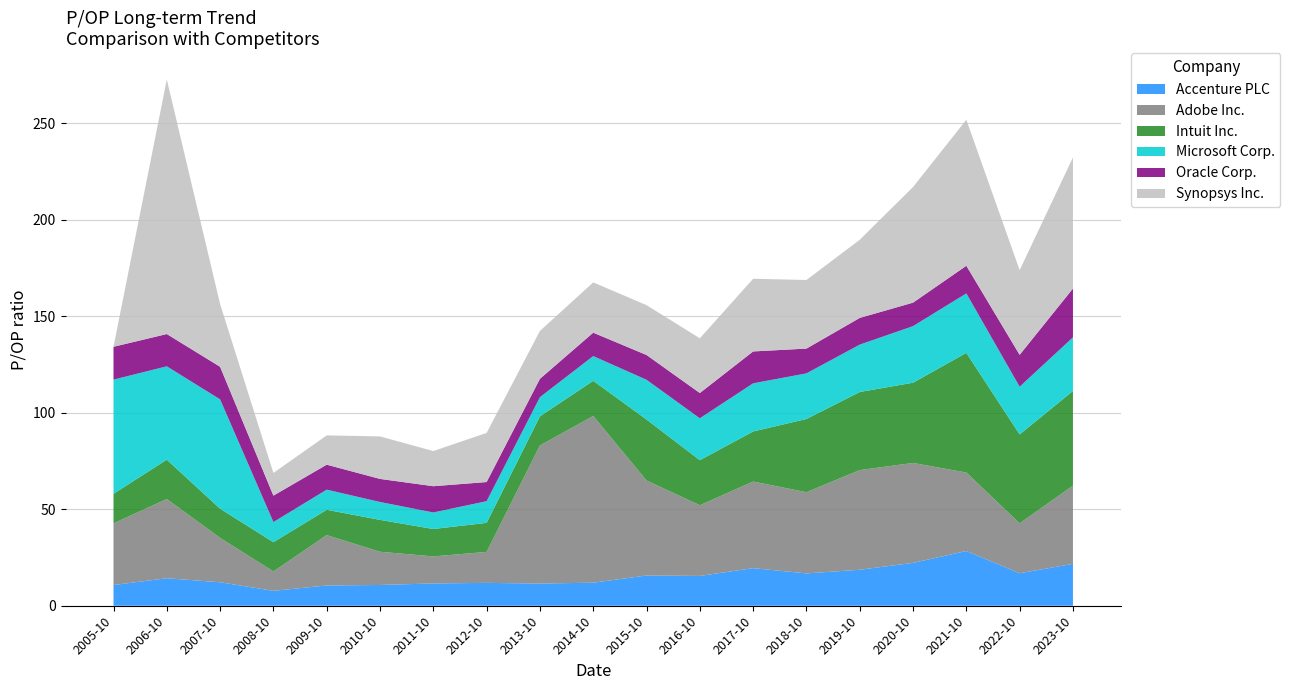

Reading left to right, list all the values displayed in this chart.

Accenture PLC: 10.7	14.2	12.2	7.7	10.5	10.8	11.6	11.8	11.5	11.9	15.7	15.4	19.5	16.8	18.6	22.2	28.4	16.8	21.7
Adobe Inc.: 31.9	41.0	23.0	10.0	26.1	17.2	14.0	16.0	71.5	86.3	49.2	36.6	44.9	42.1	51.6	51.8	40.6	25.9	40.5
Intuit Inc.: 15.3	20.4	15.1	15.2	13.1	16.5	14.2	15.1	15.1	18.2	31.6	23.3	25.9	37.9	40.5	41.6	62.0	46.0	49.0
Microsoft Corp.: 59.1	48.4	56.6	10.4	10.4	9.3	8.6	11.2	9.9	12.8	20.6	21.7	24.9	23.6	24.5	29.3	30.8	24.7	27.8
Oracle Corp.: 17.0	16.7	16.9	13.7	12.9	11.9	13.6	9.9	9.5	12.1	12.8	13.1	16.5	12.8	13.8	12.2	14.3	16.5	25.3
Synopsys Inc.: 0.0	131.9	32.5	11.8	15.2	22.0	18.2	25.5	24.8	26.0	25.8	28.3	37.6	35.5	40.5	59.9	75.6	43.9	67.9